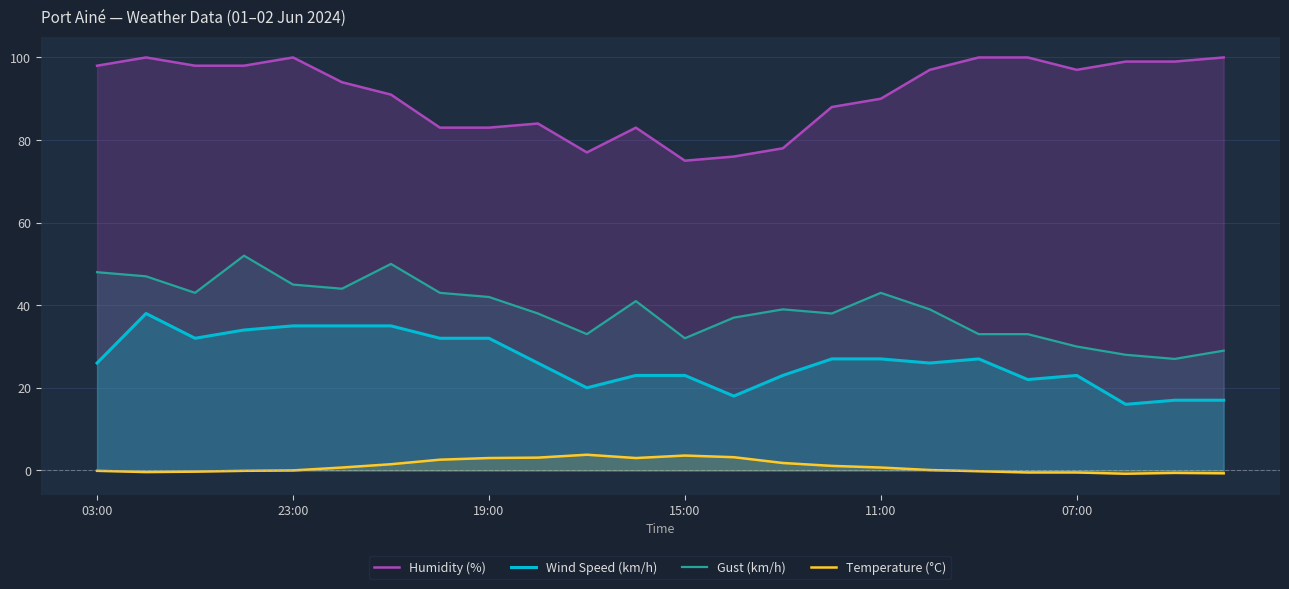

List the series in order of their peak value, lowest first.

Temperature (°C), Wind Speed (km/h), Gust (km/h), Humidity (%)